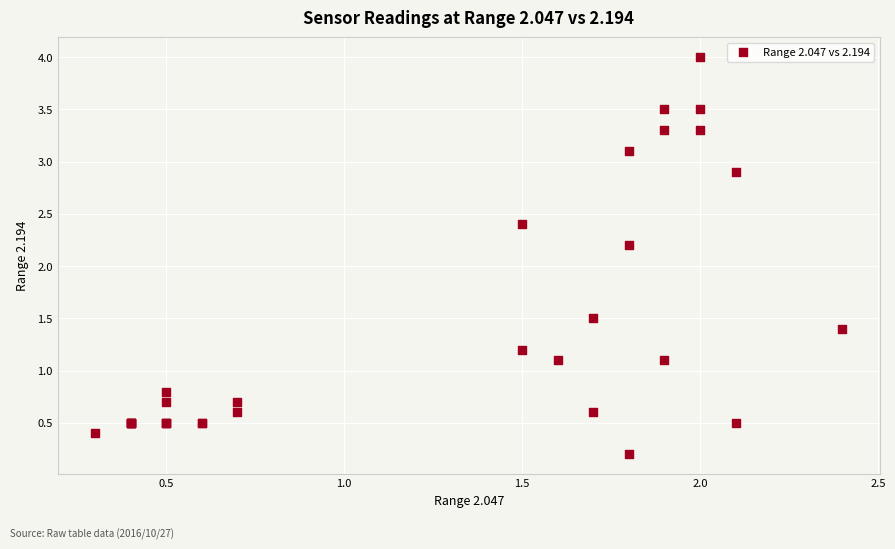

What Y value in the scatter plot is closest to 2?

2.2